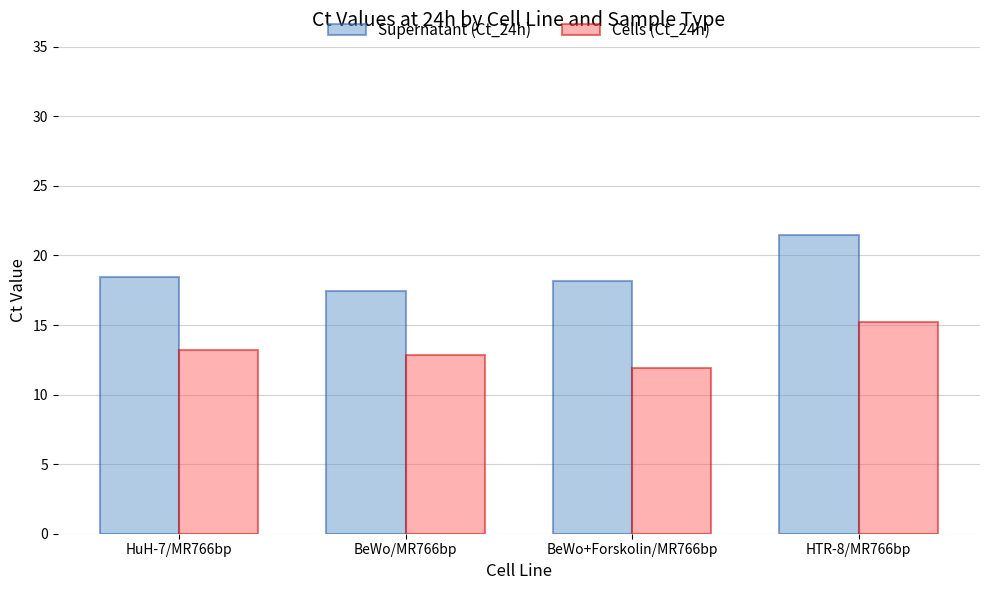

Does the chart contain any negative values?

No